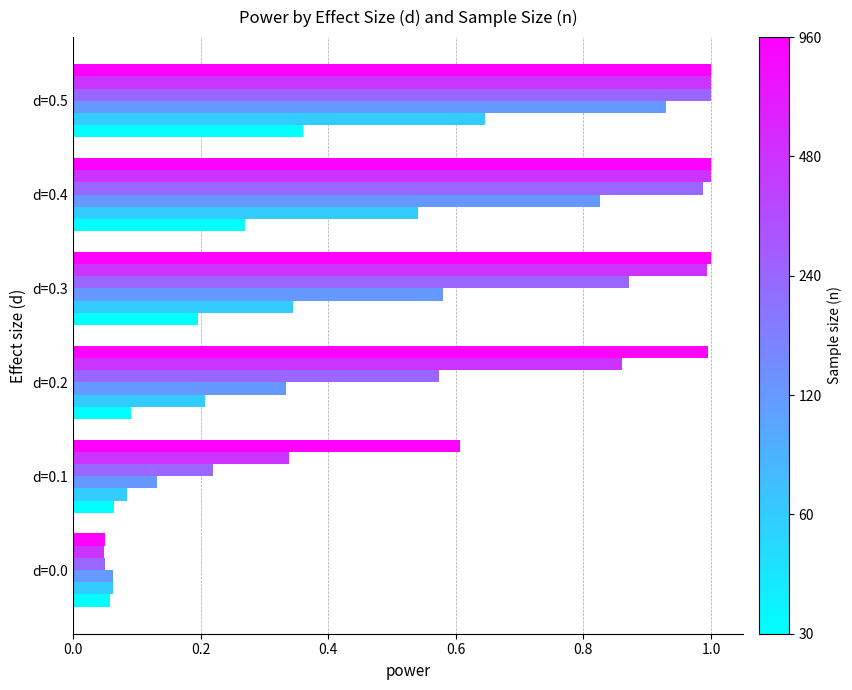

At which category is the sum across all series the highest?

d=0.5